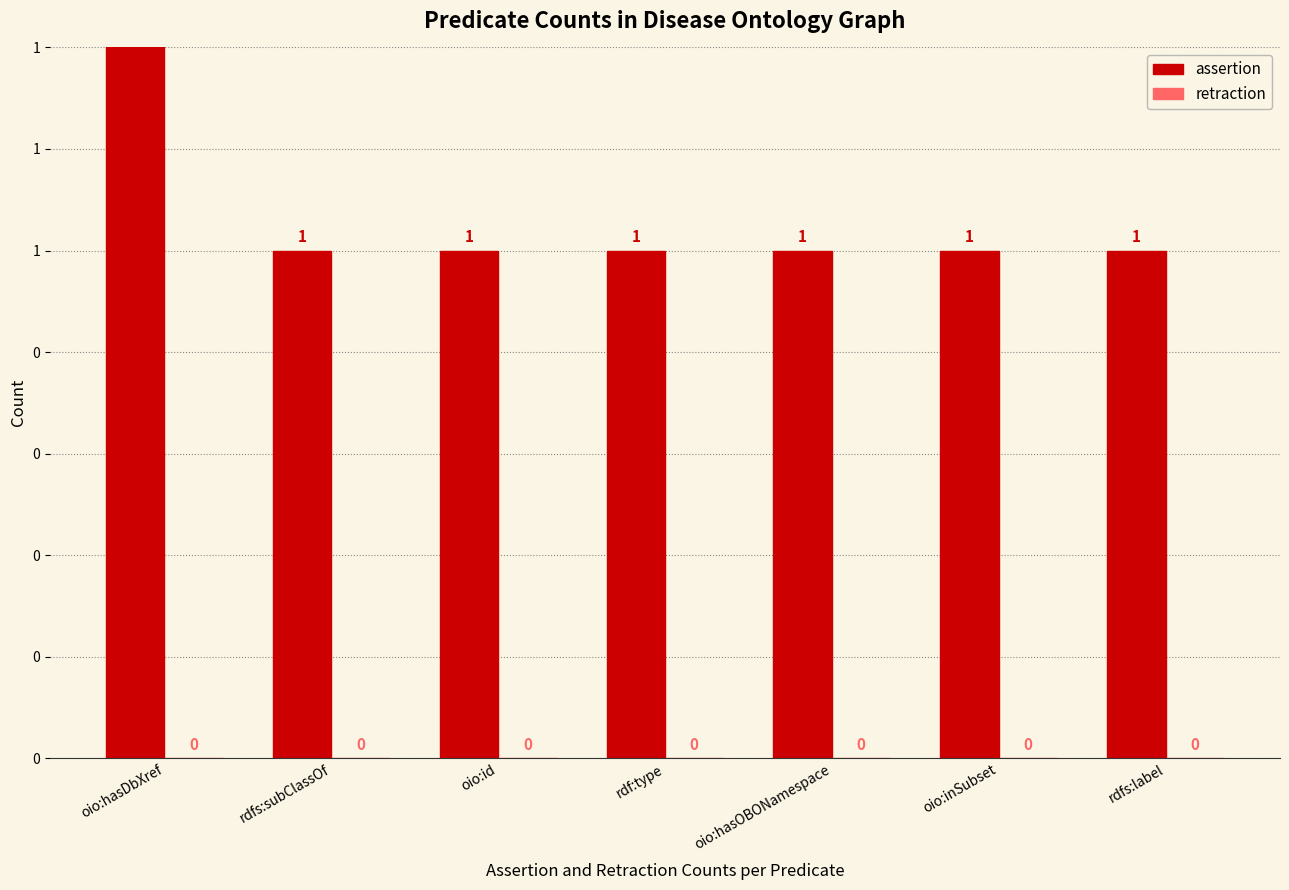

Reading left to right, list all the values displayed in this chart.

assertion: oio:hasDbXref=4	rdfs:subClassOf=1	oio:id=1	rdf:type=1	oio:hasOBONamespace=1	oio:inSubset=1	rdfs:label=1
retraction: oio:hasDbXref=0	rdfs:subClassOf=0	oio:id=0	rdf:type=0	oio:hasOBONamespace=0	oio:inSubset=0	rdfs:label=0